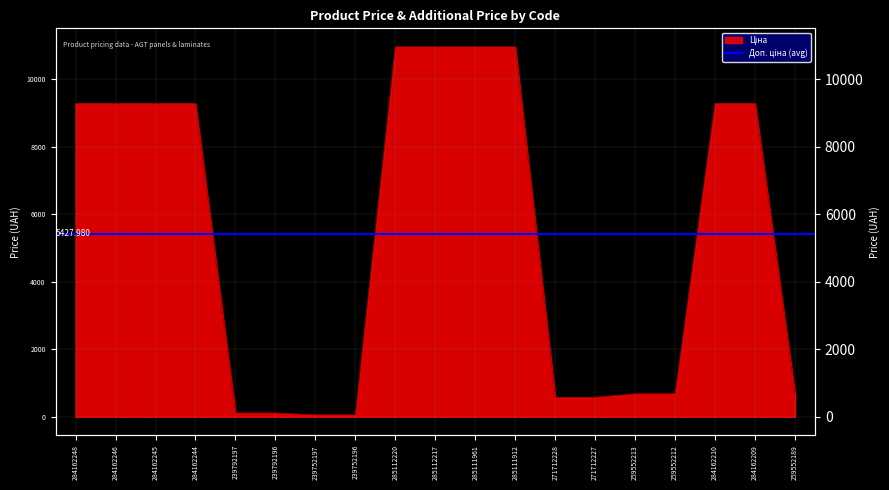

The chart shows a value of 451.4 at 259552189. True or false?

False